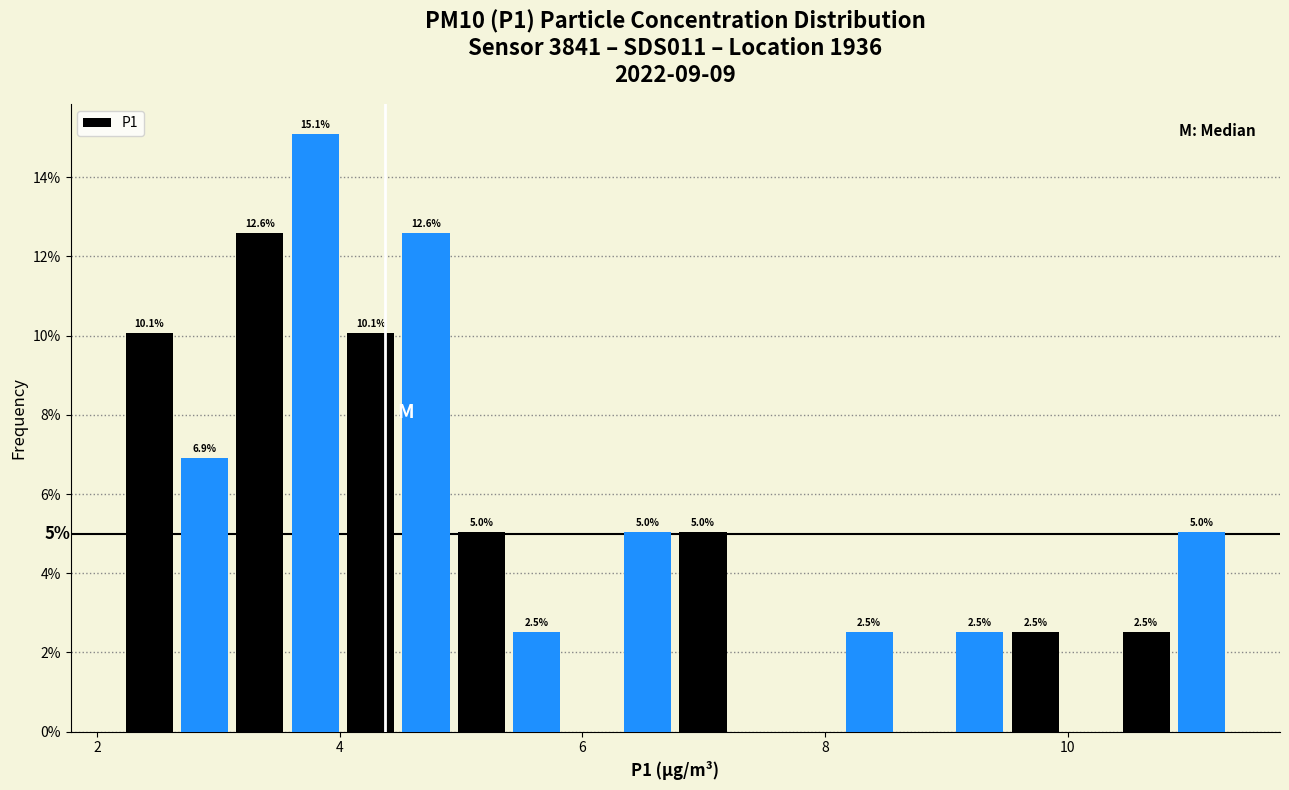

Read against the x-axis, roughly where is the centre of the tallest bar?

3.8